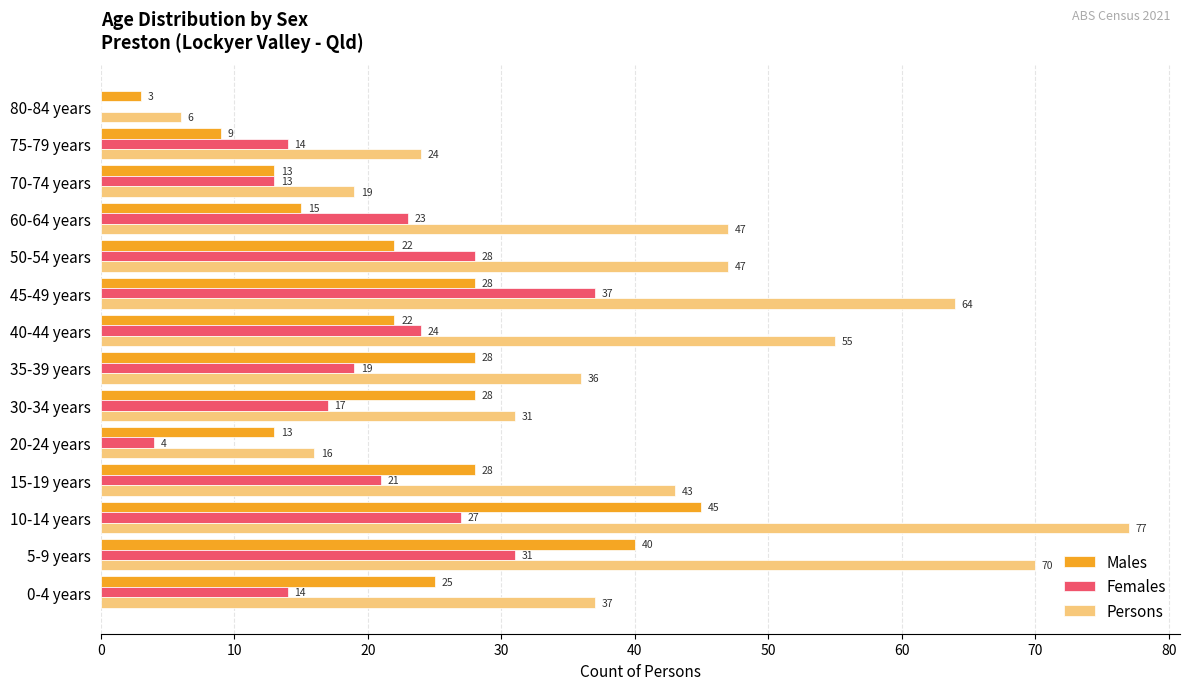

Where is Females nearest to the value 18?

30-34 years